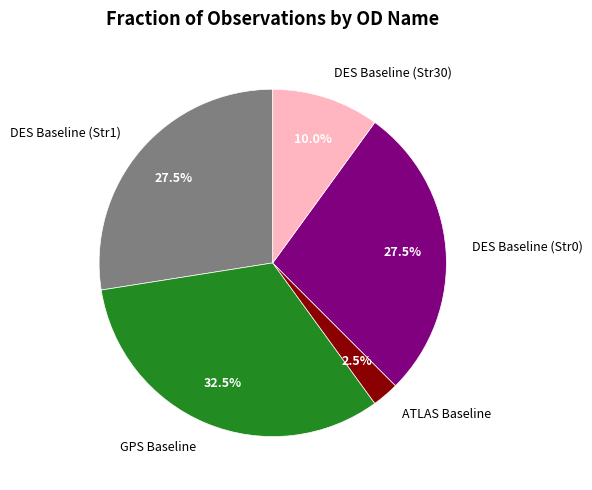

Which has a higher value, DES Baseline (Str1) or GPS Baseline?

GPS Baseline